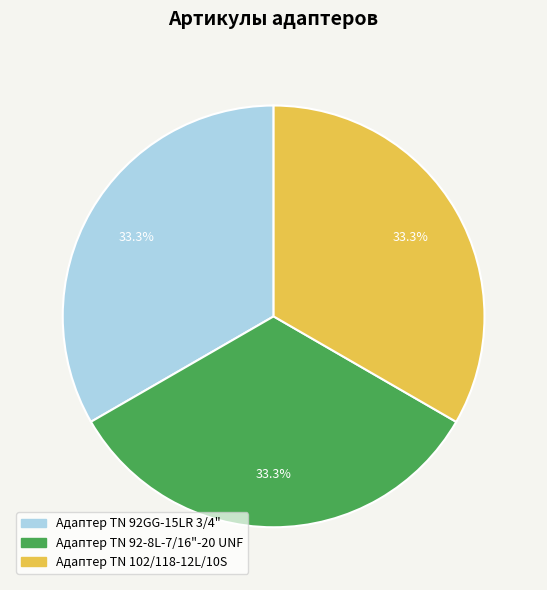

Is it true that Адаптер ТN 102/118-12L/10S is 33% of the pie?

True